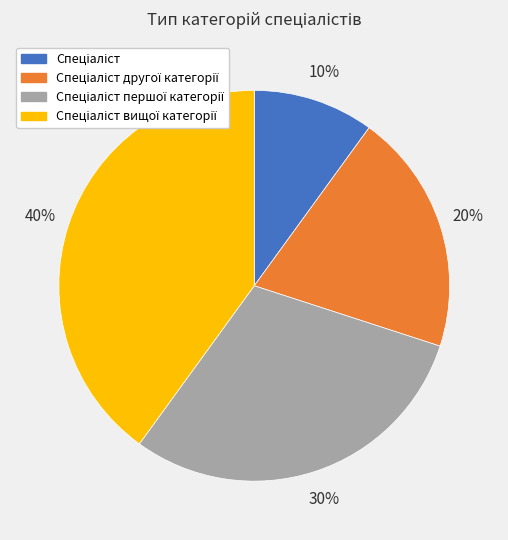

Is there a majority slice in this chart?

No